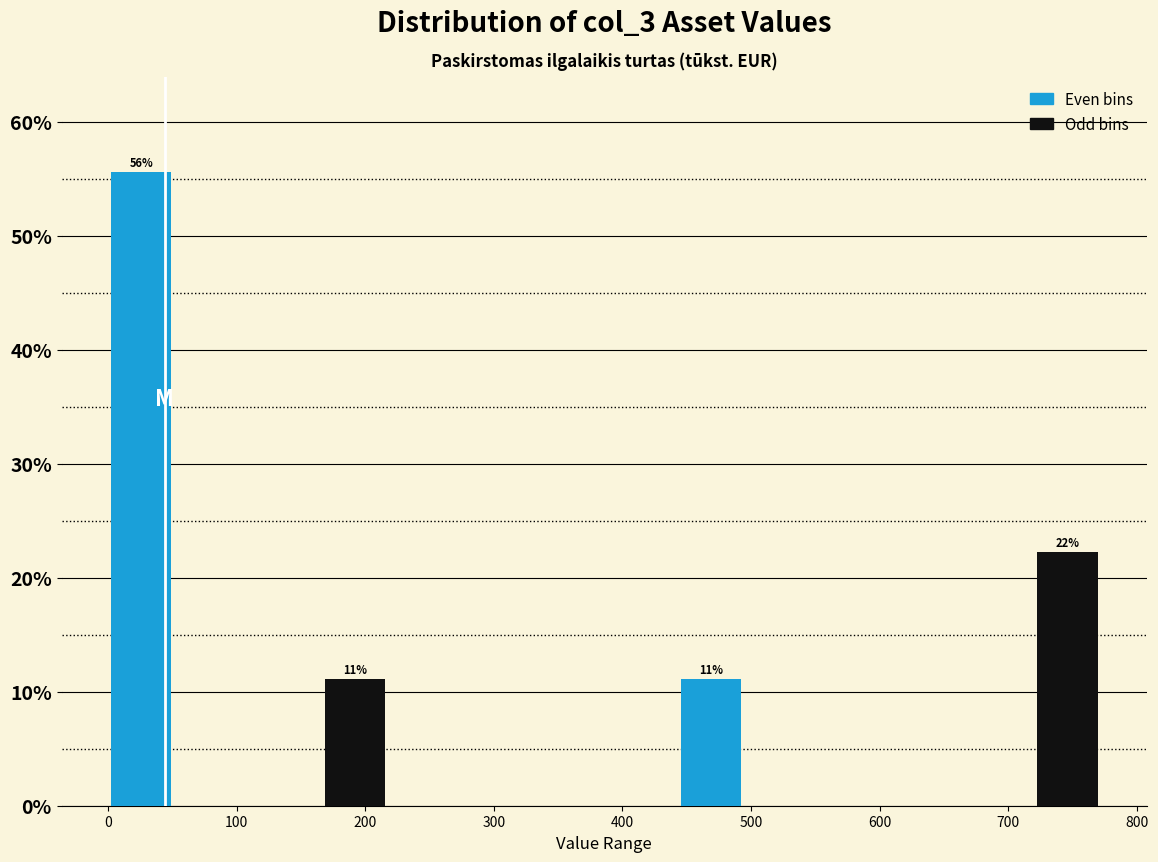

Over which range of the x-axis is the bar tallest?

0 to 60